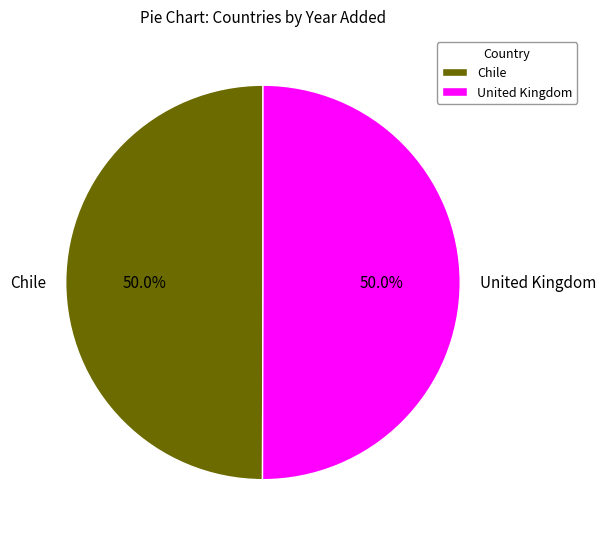

Approximately how many times larger is the value at United Kingdom compared to Chile?

1.0